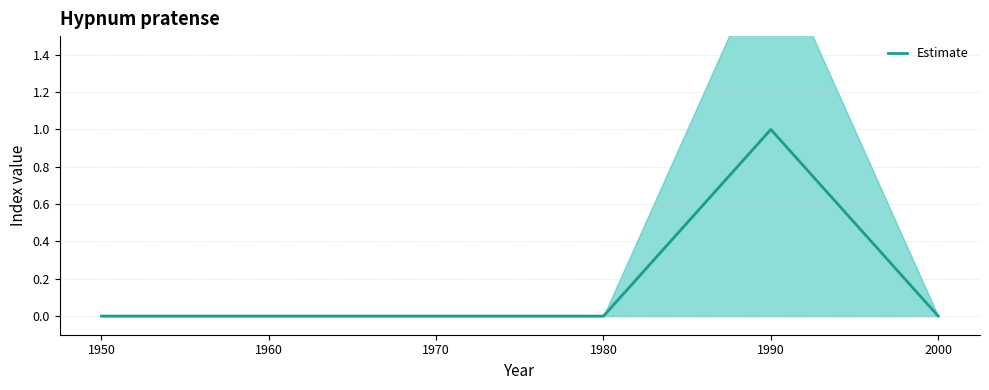

What is the maximum value shown in the chart?

1